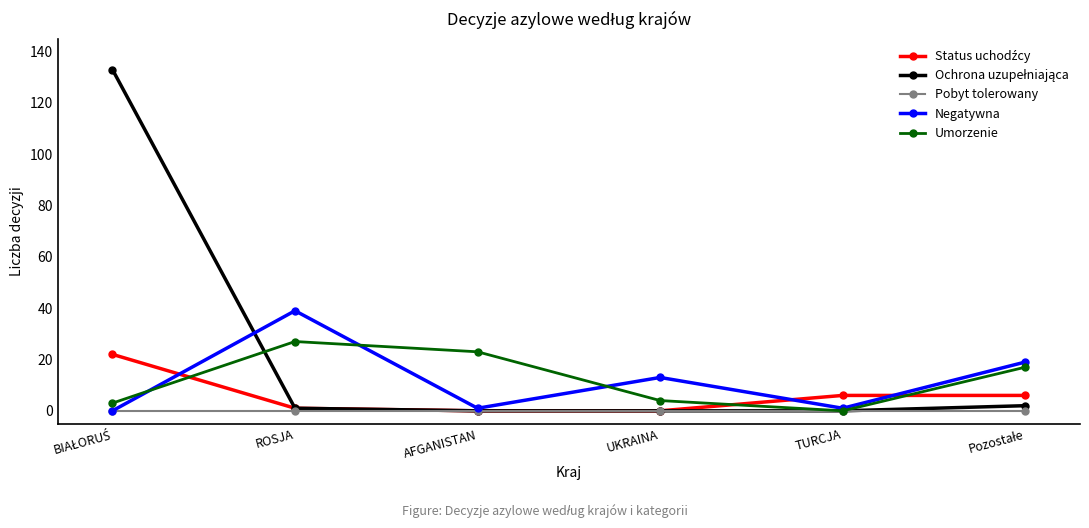

What is the label of the 5th point from the left?

TURCJA